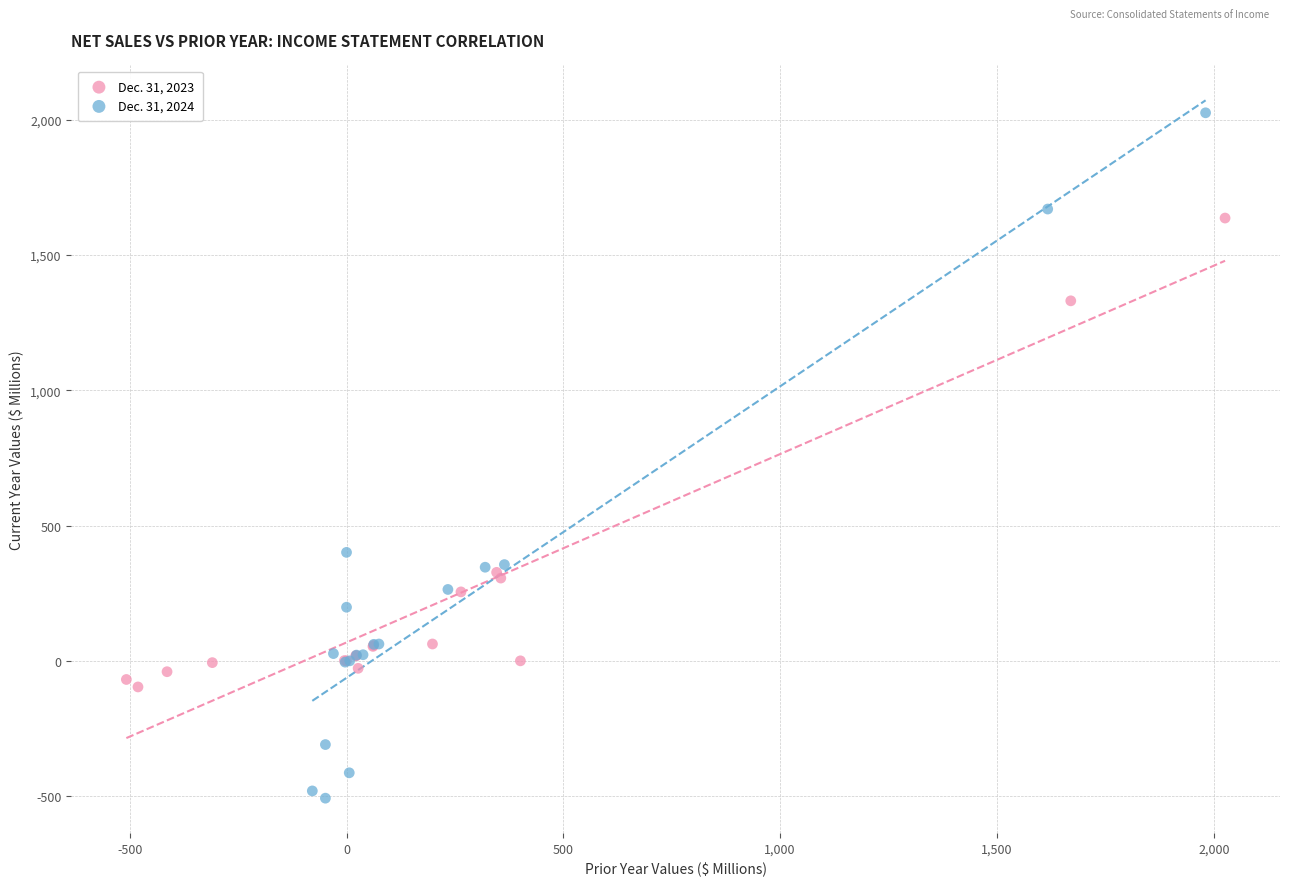

Which series reaches the maximum Y coordinate?

Dec. 31, 2024